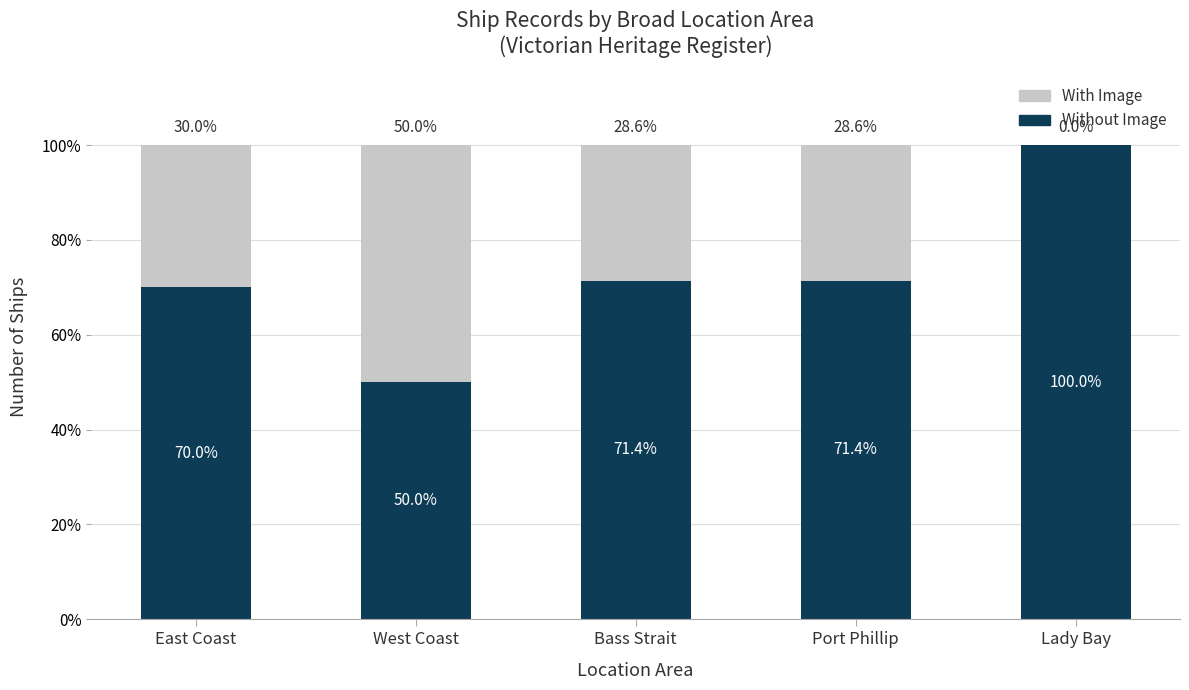

The value of Without Image at Lady Bay is 100.0. True or false?

True